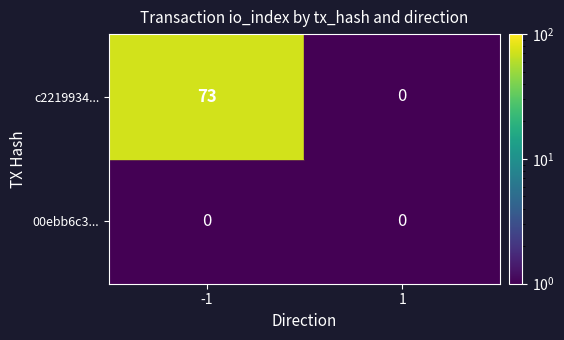

Which series has the largest total across all categories?

c221993455057005ce3f024ad1fffb9af768171